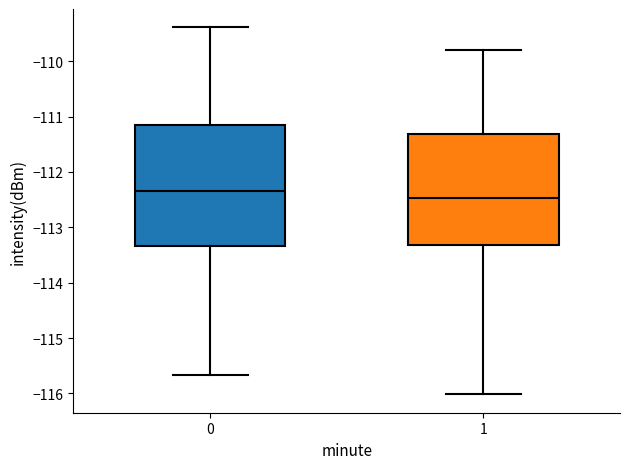

Which box has the highest median line?

0